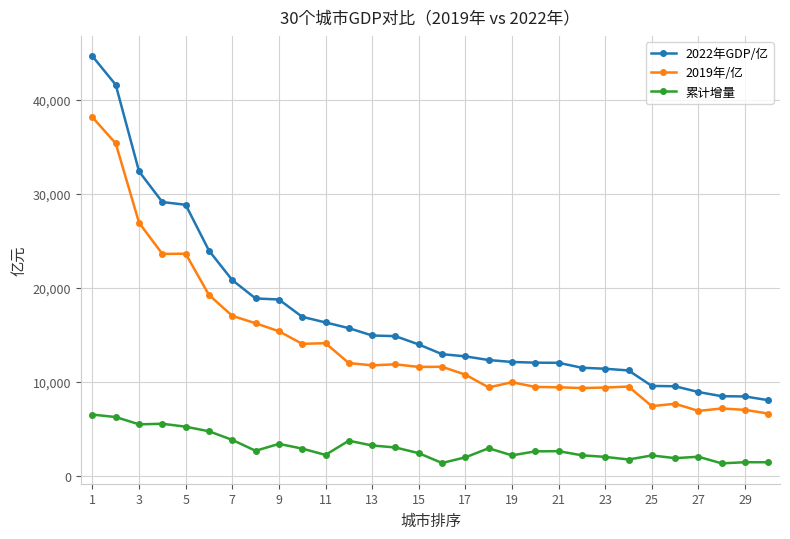

What is the lowest value of the 2022年GDP/亿 series?

8029.8